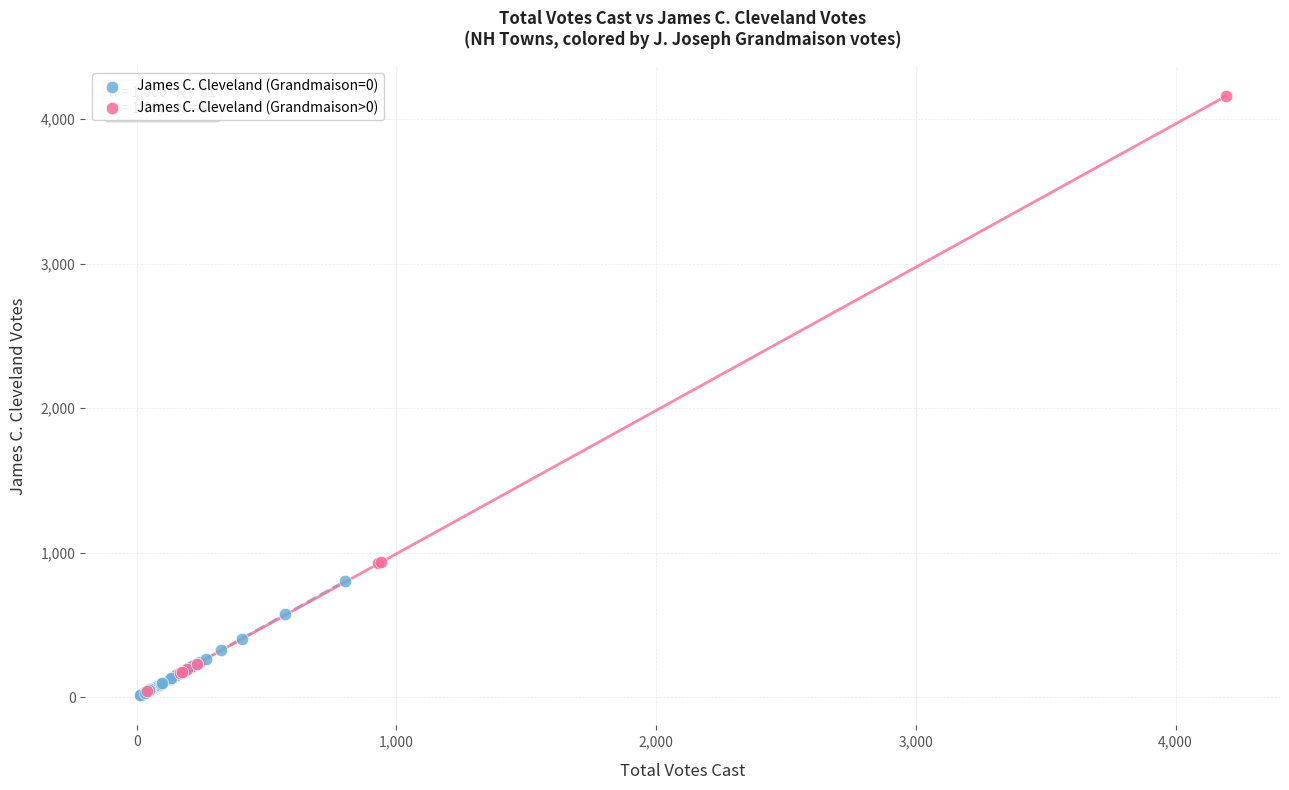

Which series reaches the maximum Y coordinate?

James C. Cleveland (Grandmaison>0)